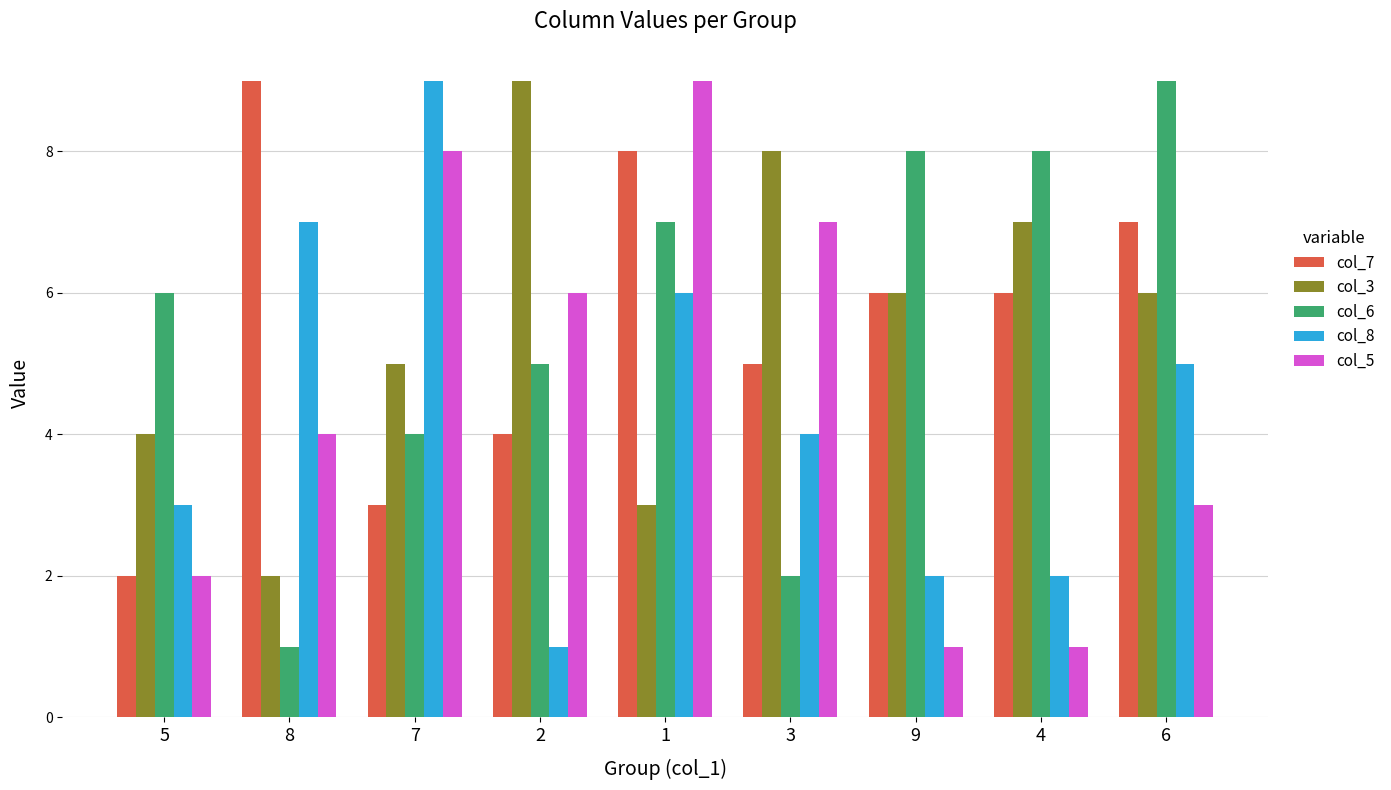

What is the difference between the col_3 values at 9 and 5?

2